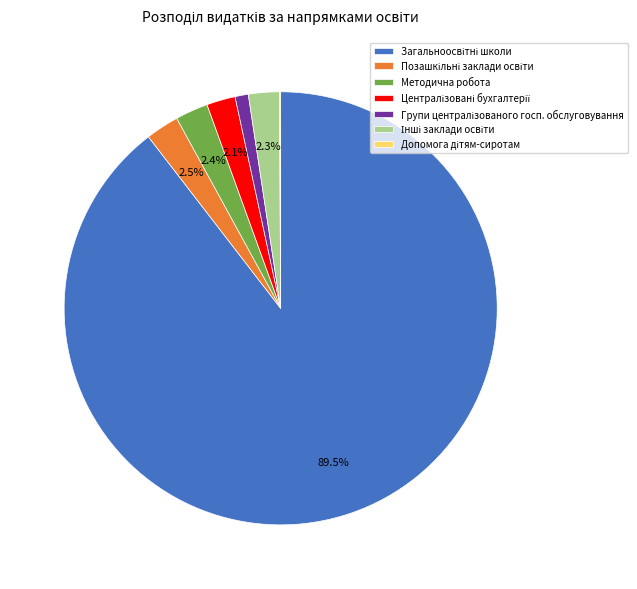

Is there a majority slice in this chart?

Yes